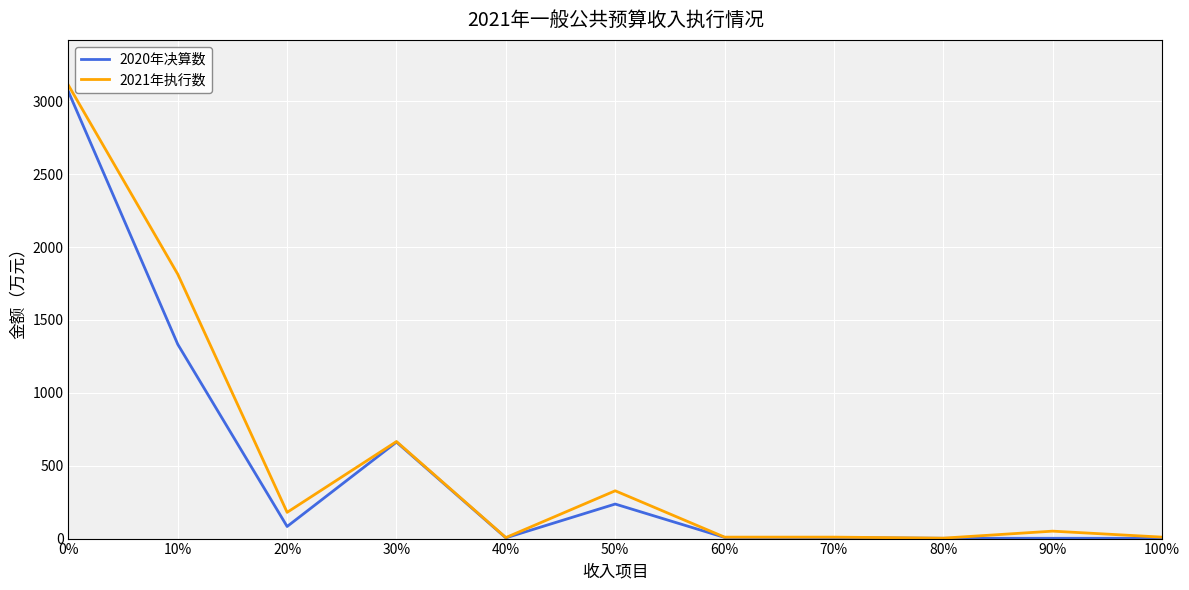

Count the number of categories in the chart.

11